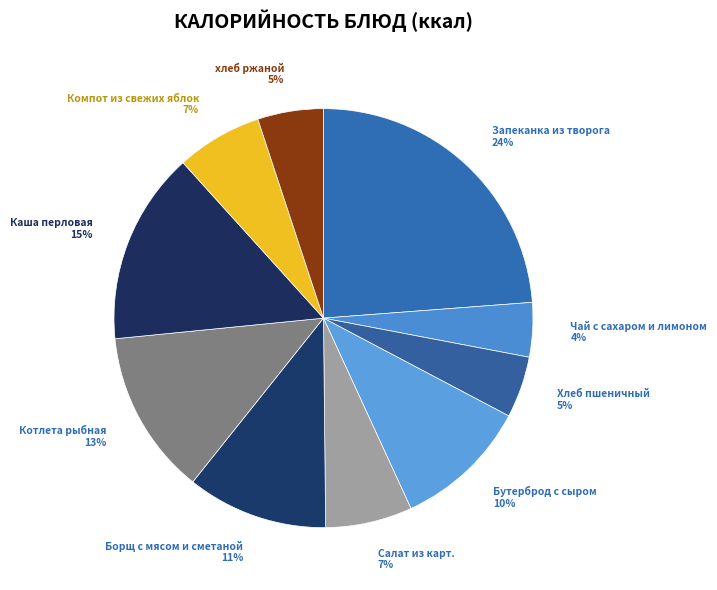

The Бутерброд с сыром slice represents 10% of the pie. True or false?

True